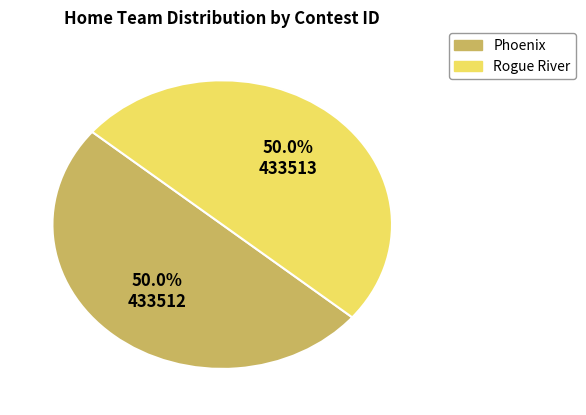

Is the sum of Rogue River and Phoenix greater than half?

Yes